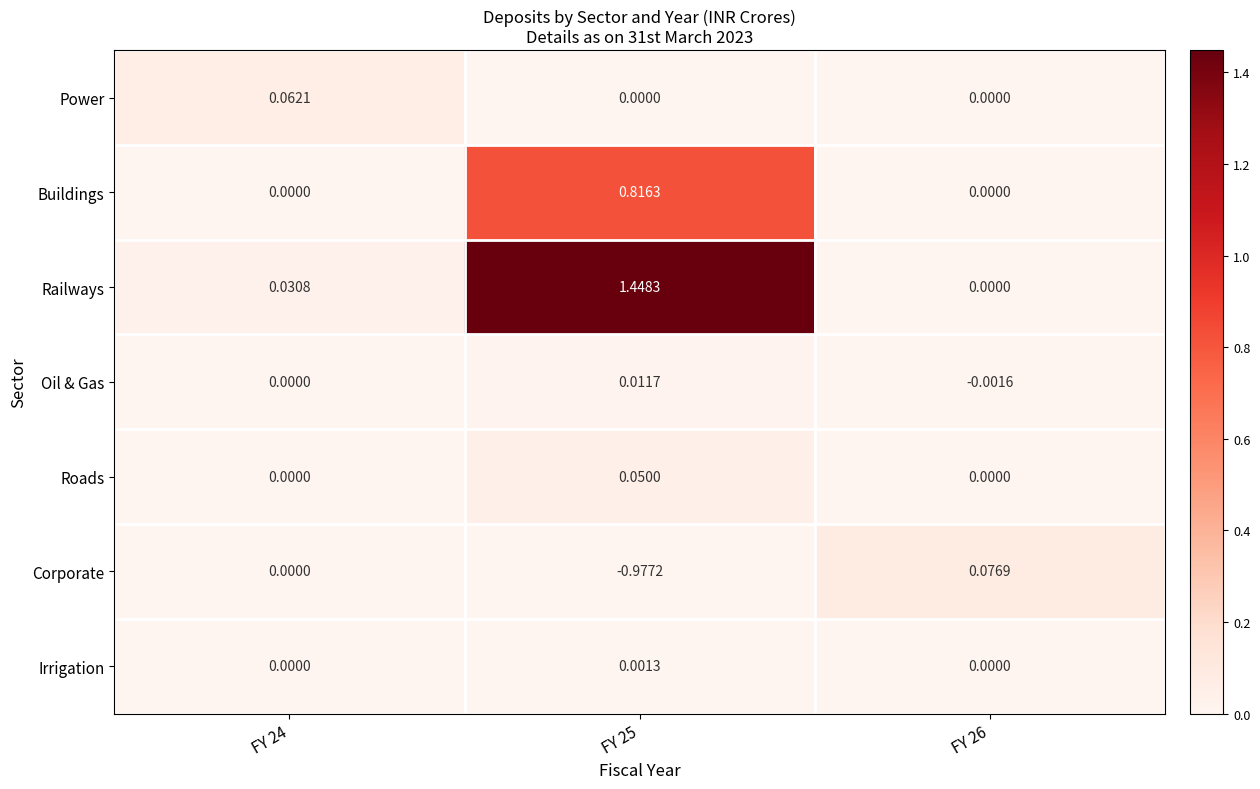

Is the value of Buildings at FY 25 greater than the value of Railways at FY 24?

Yes